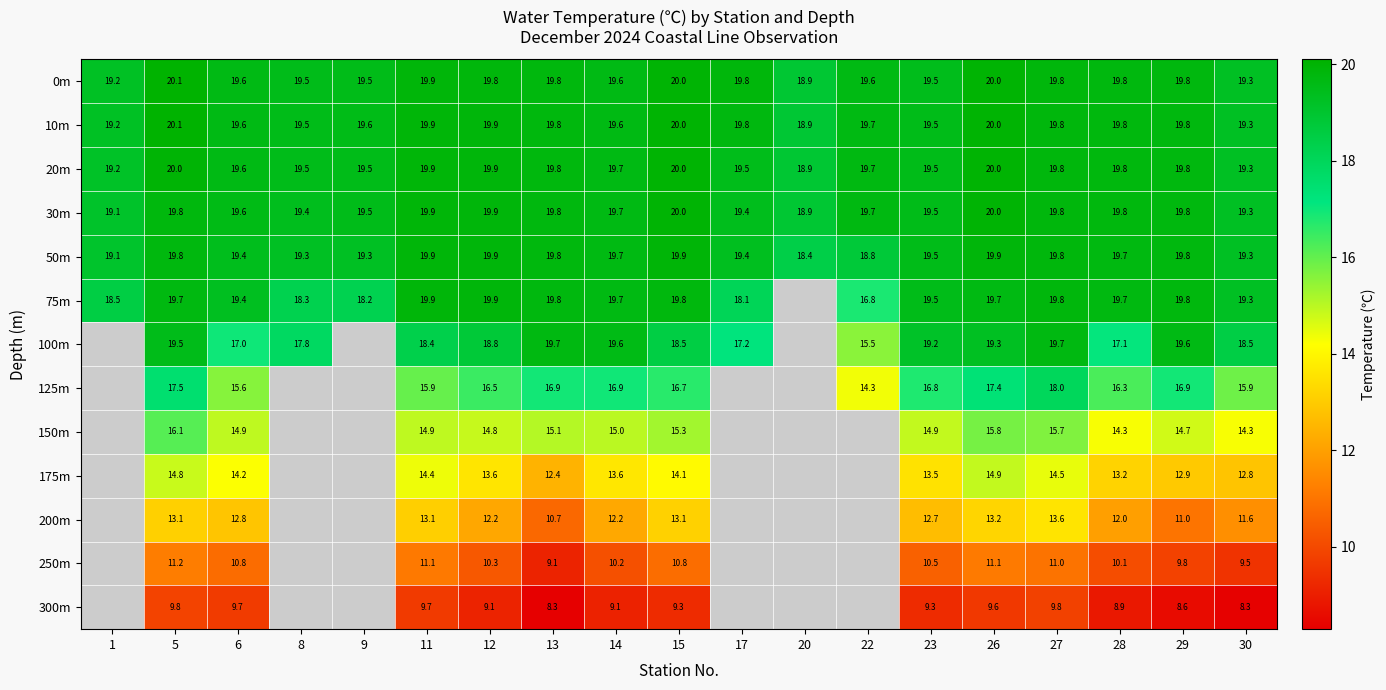

Is the value of 100m at 30 greater than the value of 75m at 14?

No